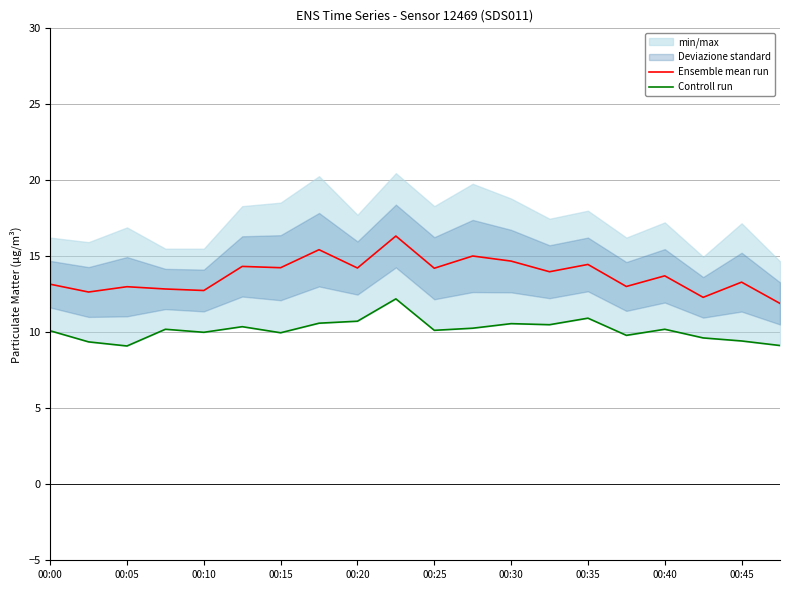

Is it true that Ensemble mean run equals 7.8 at 00:10?

False